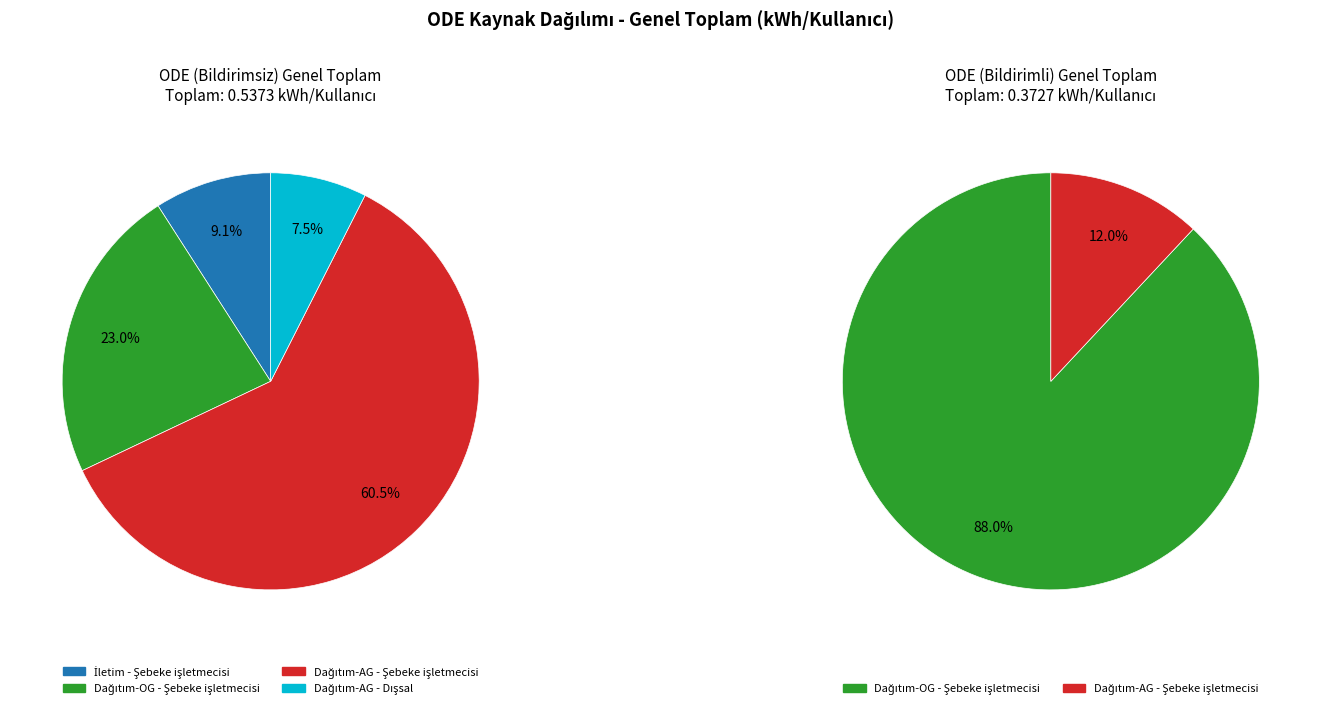

Count the number of slices in the pie.

4